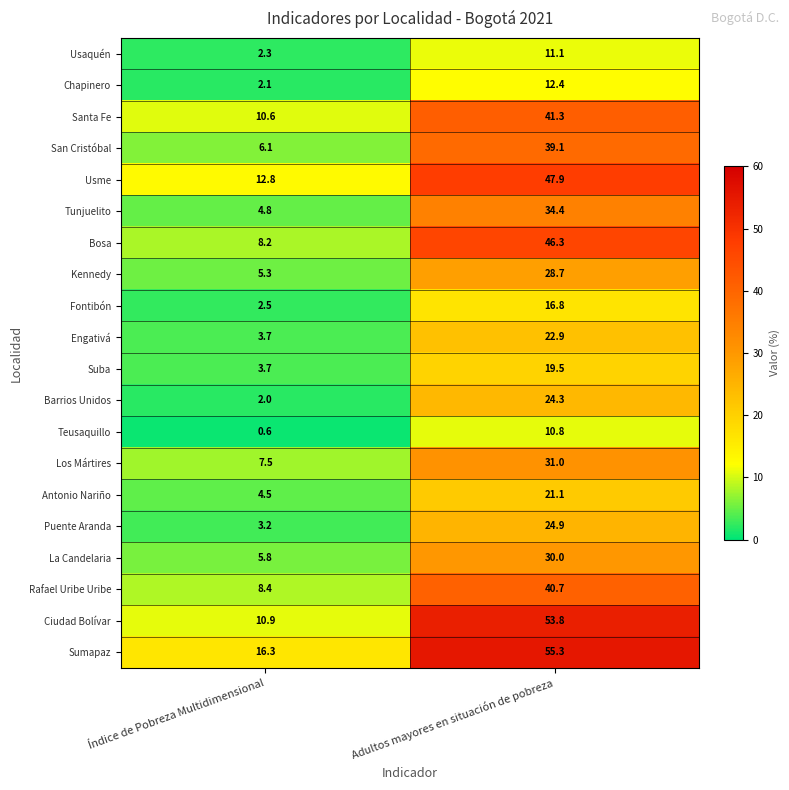

List the series in order of their peak value, lowest first.

Teusaquillo, Usaquén, Chapinero, Fontibón, Suba, Antonio Nariño, Engativá, Barrios Unidos, Puente Aranda, Kennedy, La Candelaria, Los Mártires, Tunjuelito, San Cristóbal, Rafael Uribe Uribe, Santa Fe, Bosa, Usme, Ciudad Bolívar, Sumapaz